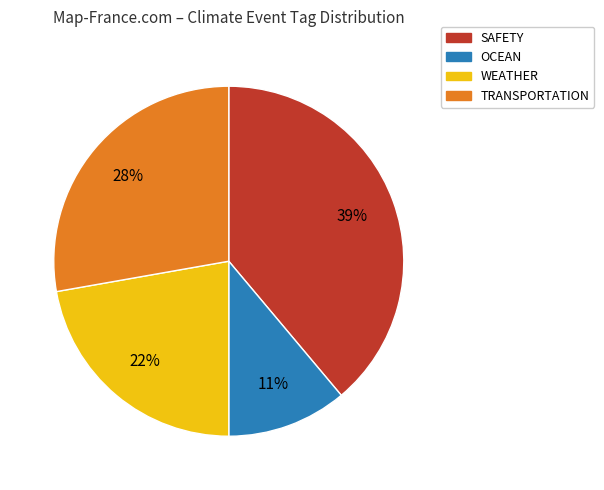

Is there any slice that represents more than half of the pie?

No